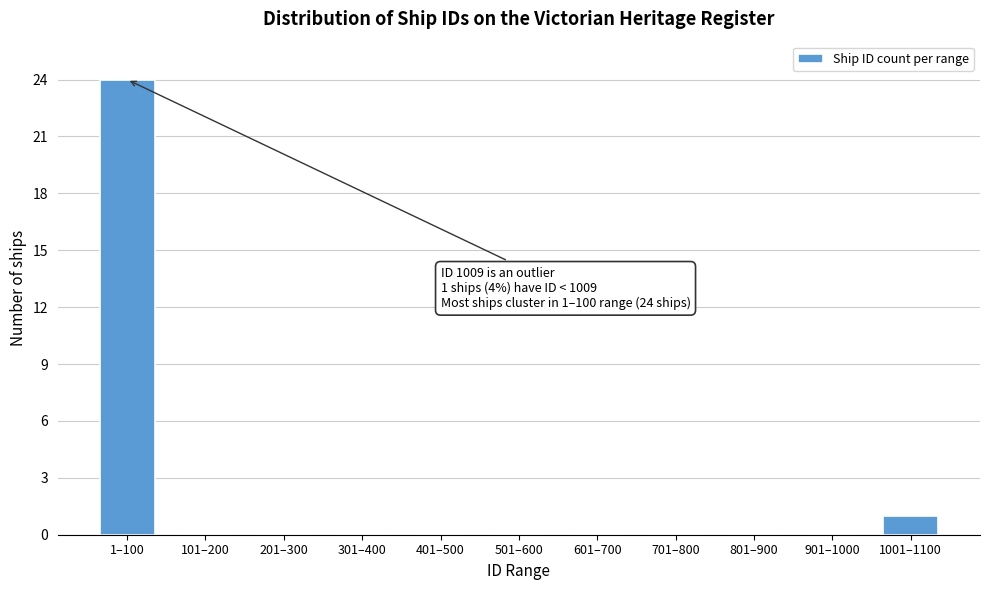

Reading right to left, what are all the values shown in this chart?

1001–1100=1	901–1000=0	801–900=0	701–800=0	601–700=0	501–600=0	401–500=0	301–400=0	201–300=0	101–200=0	1–100=24